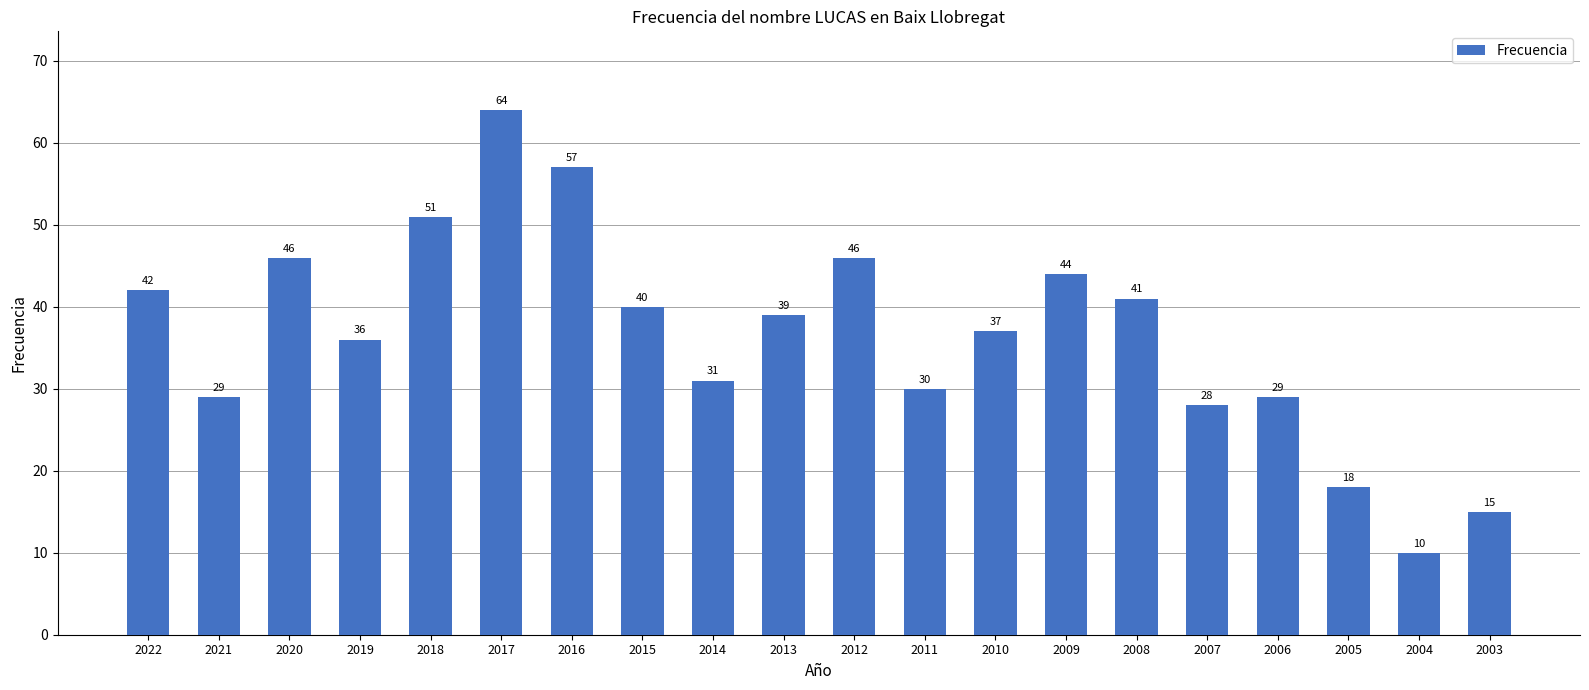

At which category does the chart reach its peak across all series?

2017